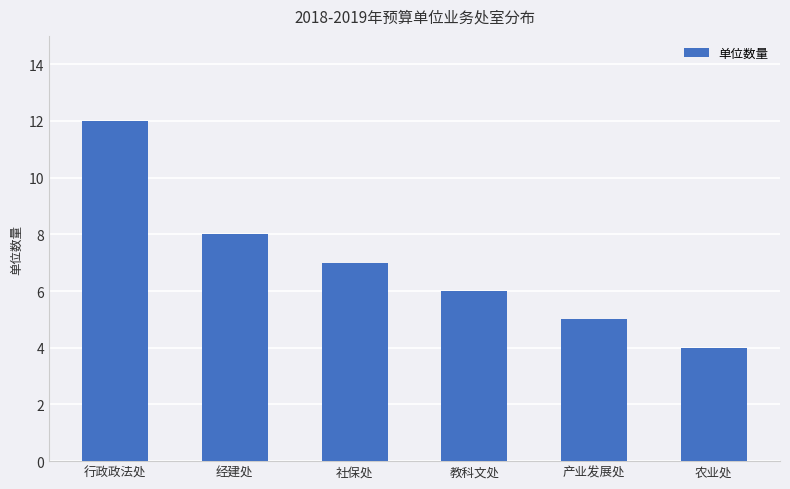

What is the label of the 3rd bar from the right?

教科文处